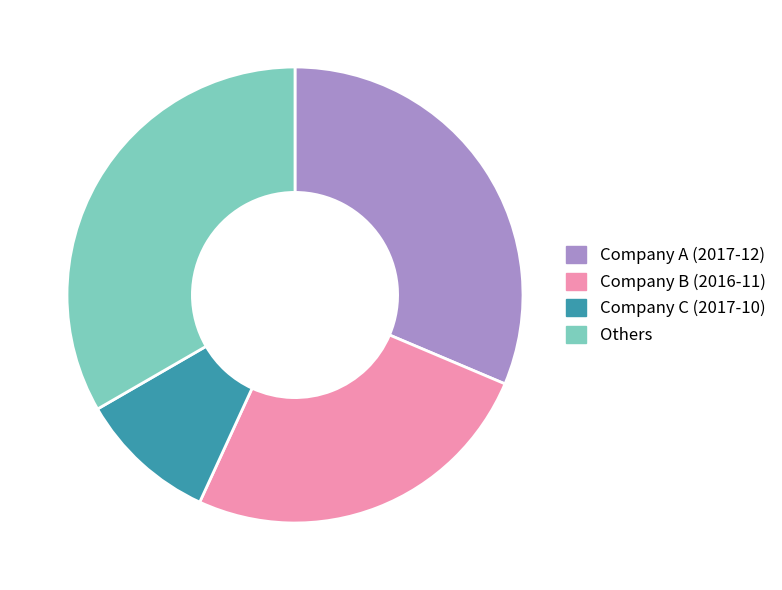

Count the number of slices in the pie.

4